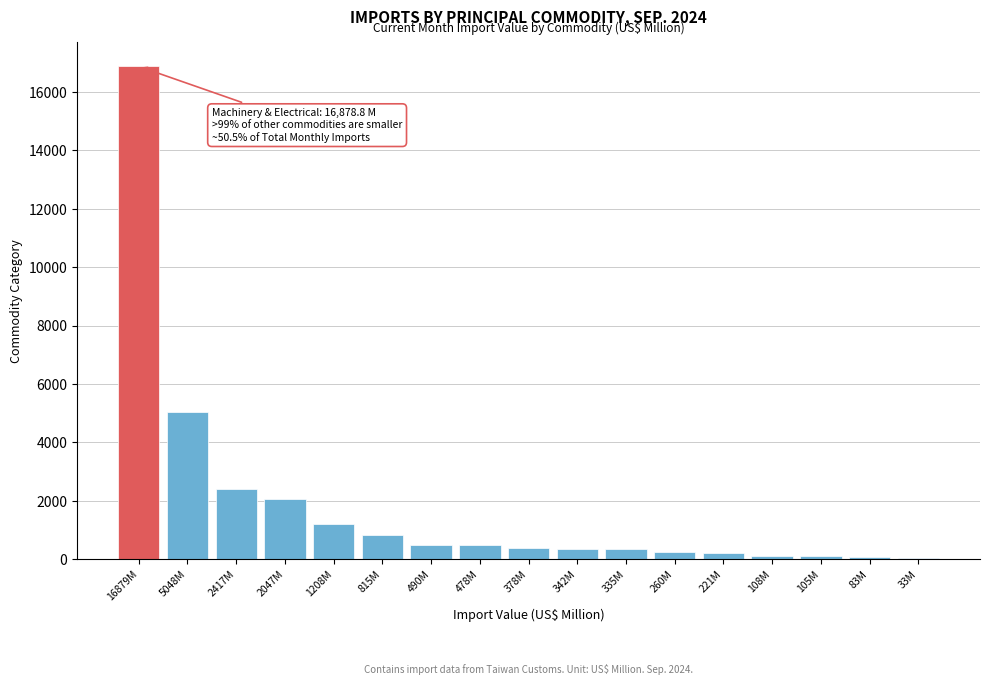

Approximately how many times larger is the value at 378M compared to 1208M?

0.3